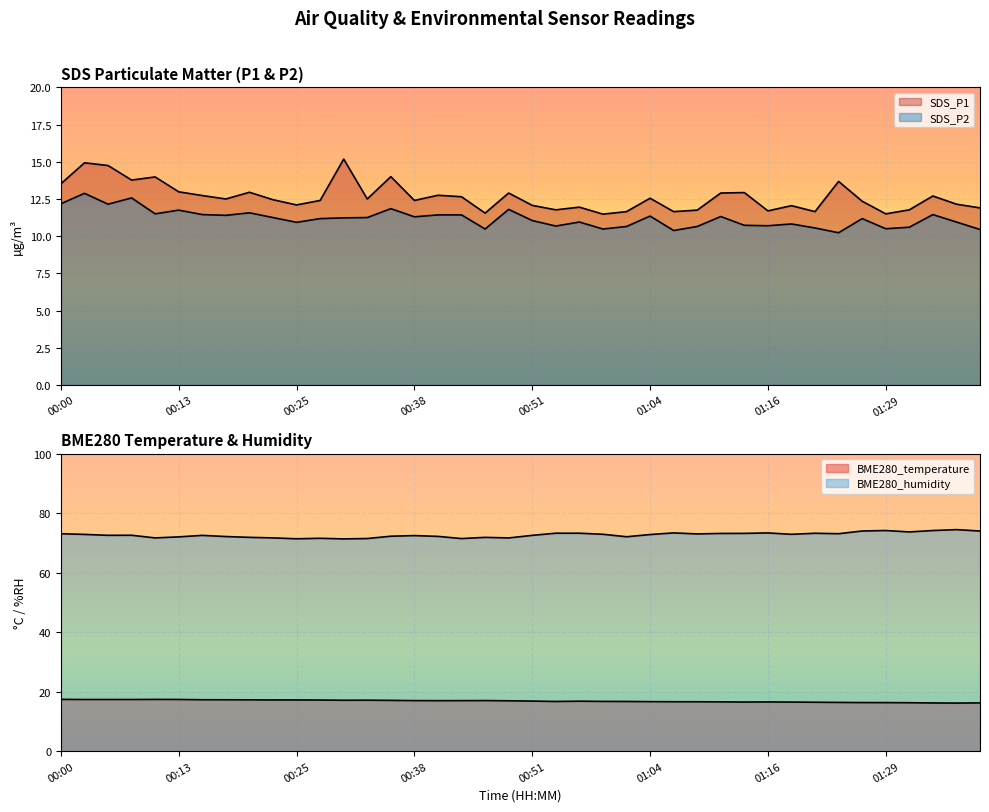

List the series in order of their peak value, lowest first.

SDS_P2, SDS_P1, BME280_temperature, BME280_humidity